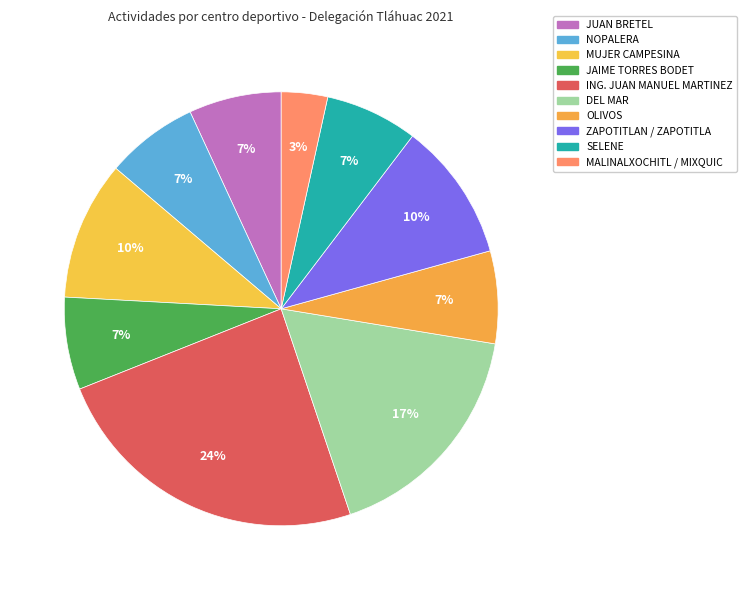

Which slice is the largest?

ING. JUAN MANUEL MARTINEZ